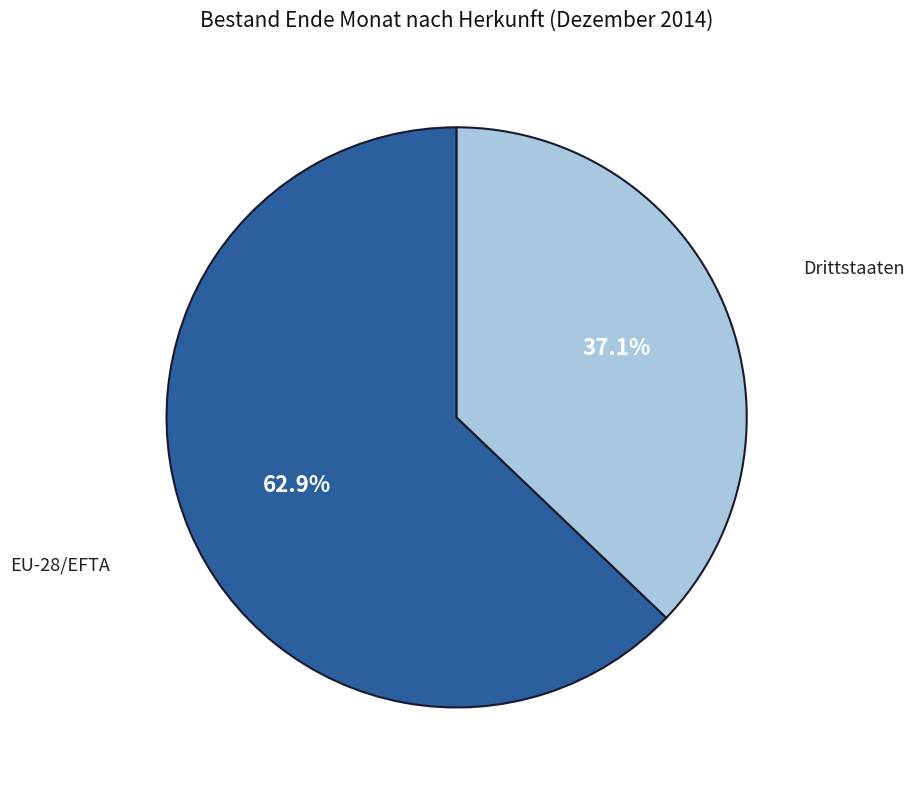

Is there any slice that represents more than half of the pie?

Yes